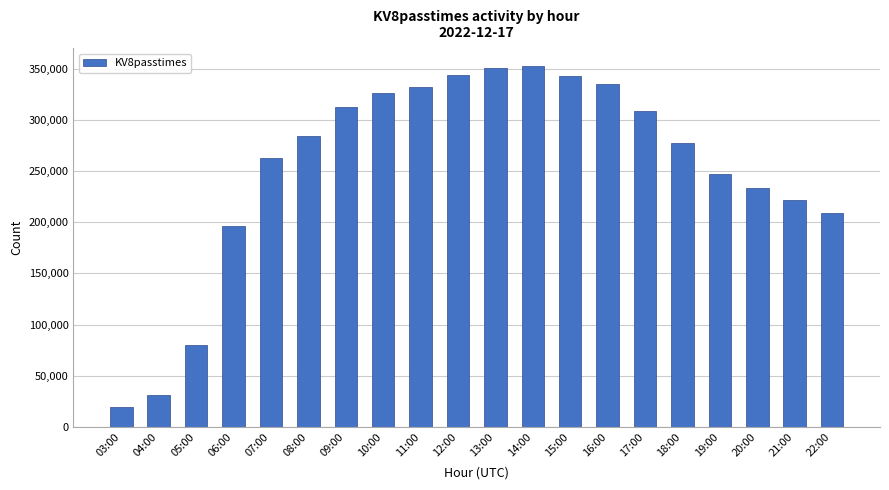

What is the sum of the values at 07:00 and 10:00?

589316